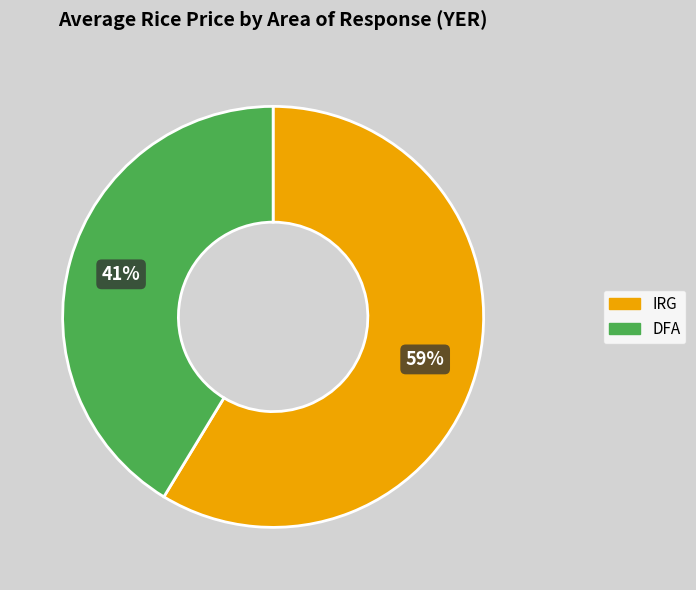

What is the ratio of the value at IRG to the value at DFA?

1.4